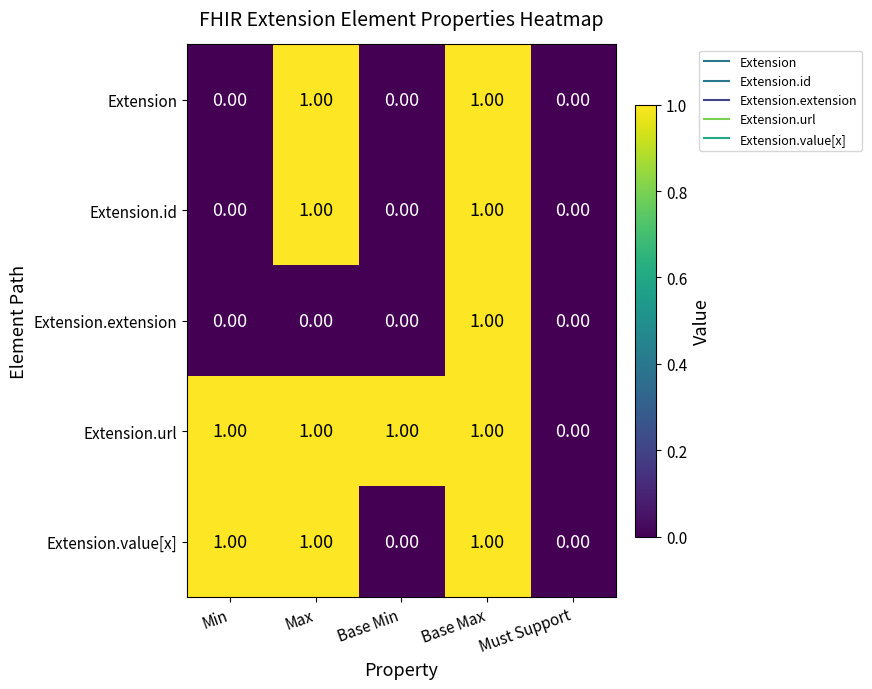

Which series has the largest total across all categories?

Extension.url